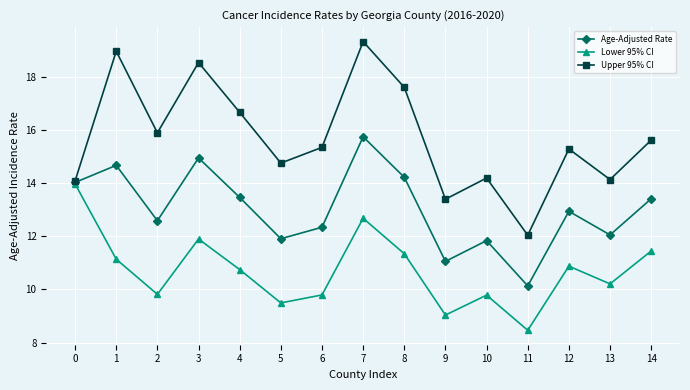

What is the value of the Age-Adjusted Rate point at the 4th from the left?

15.0